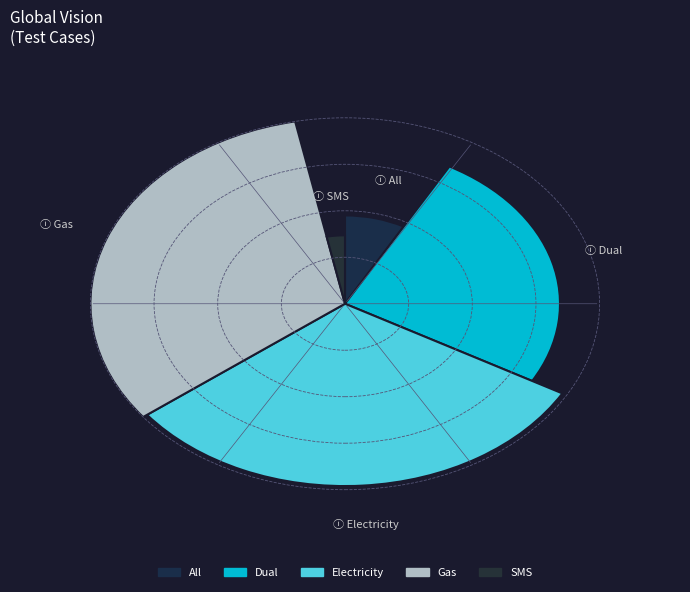

Between Gas and Electricity, which is larger?

Gas